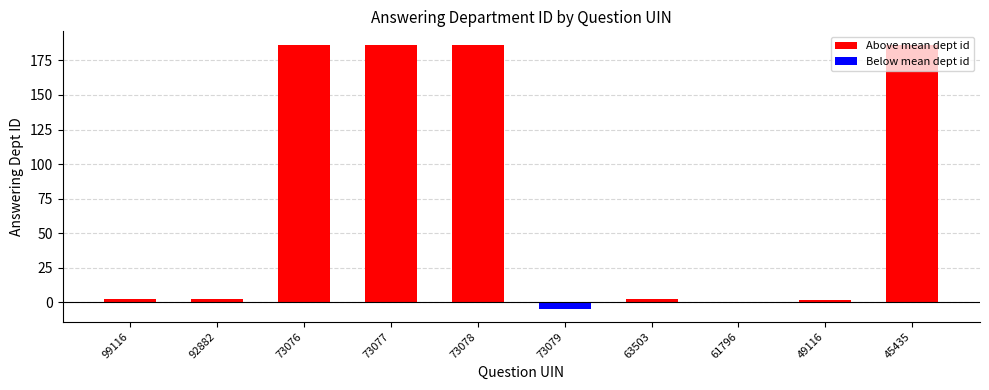

The chart shows a value of 268.9 at 73076. True or false?

False